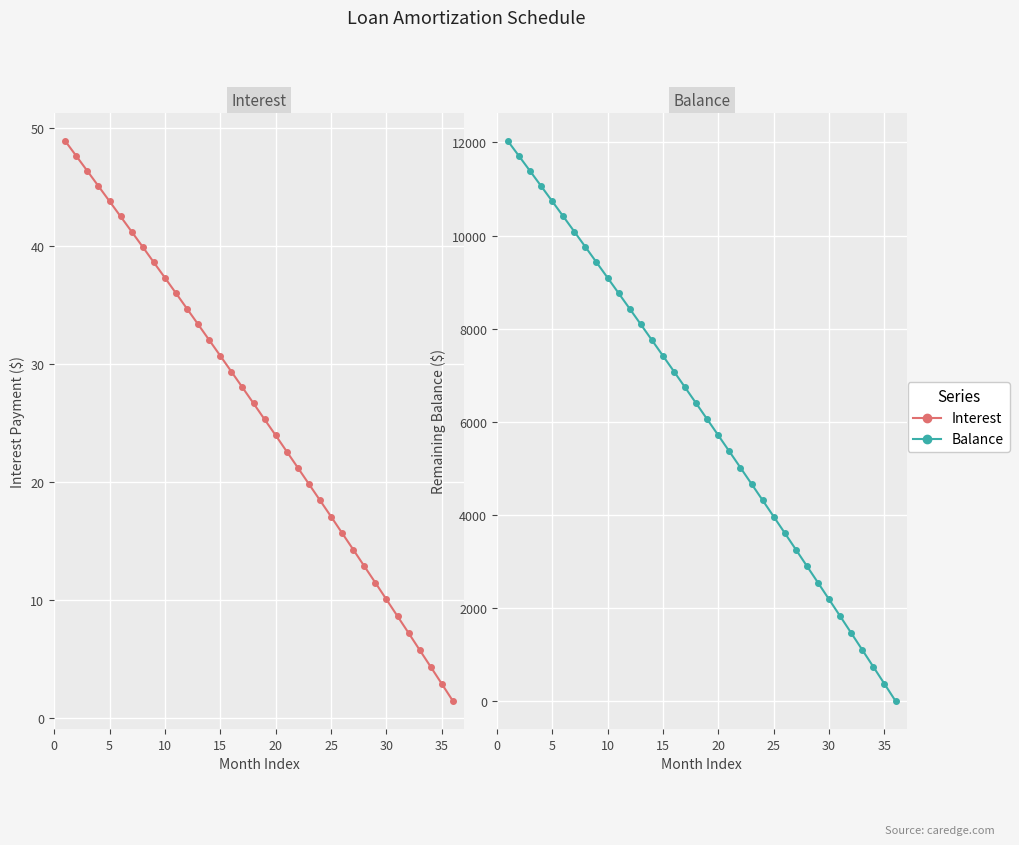

After their last crossing, which series has the higher values: Interest or Balance?

Interest